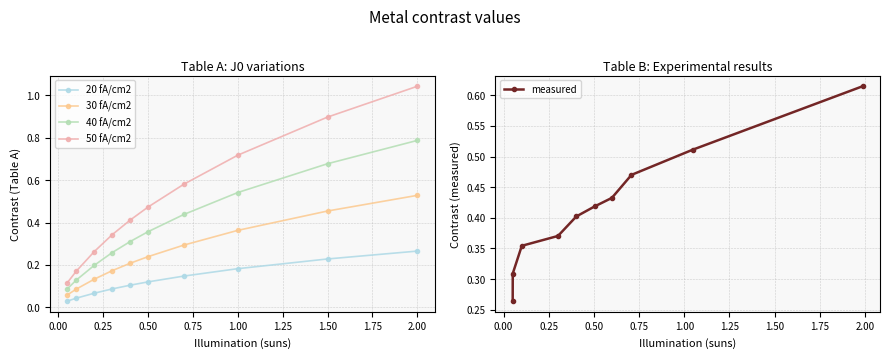

True or false: 50 fA/cm2 and 20 fA/cm2 intersect in this chart.

False